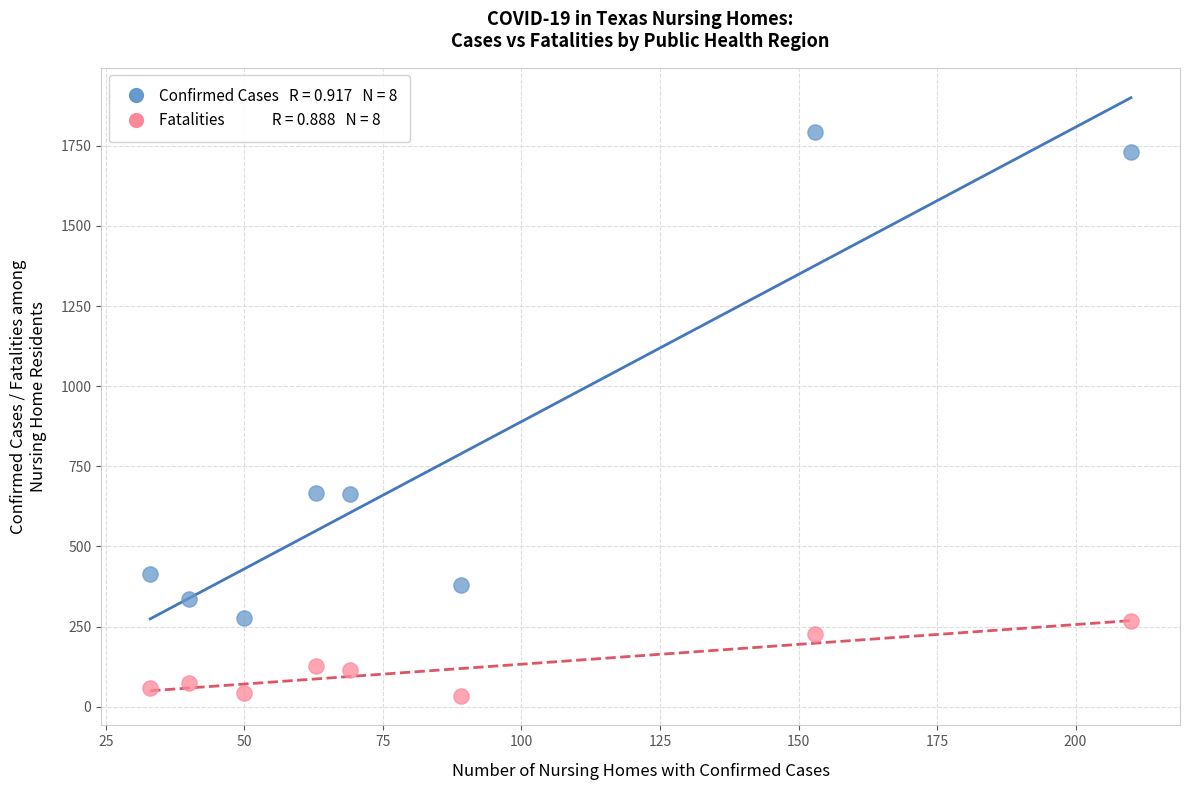

Across all data points, what is the range of X values (max minus min)?

177